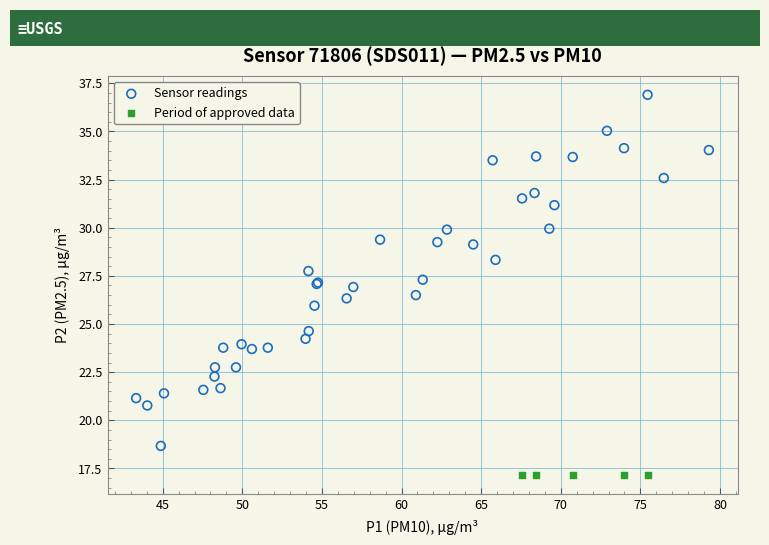

Which series reaches the minimum Y coordinate?

Period of approved data